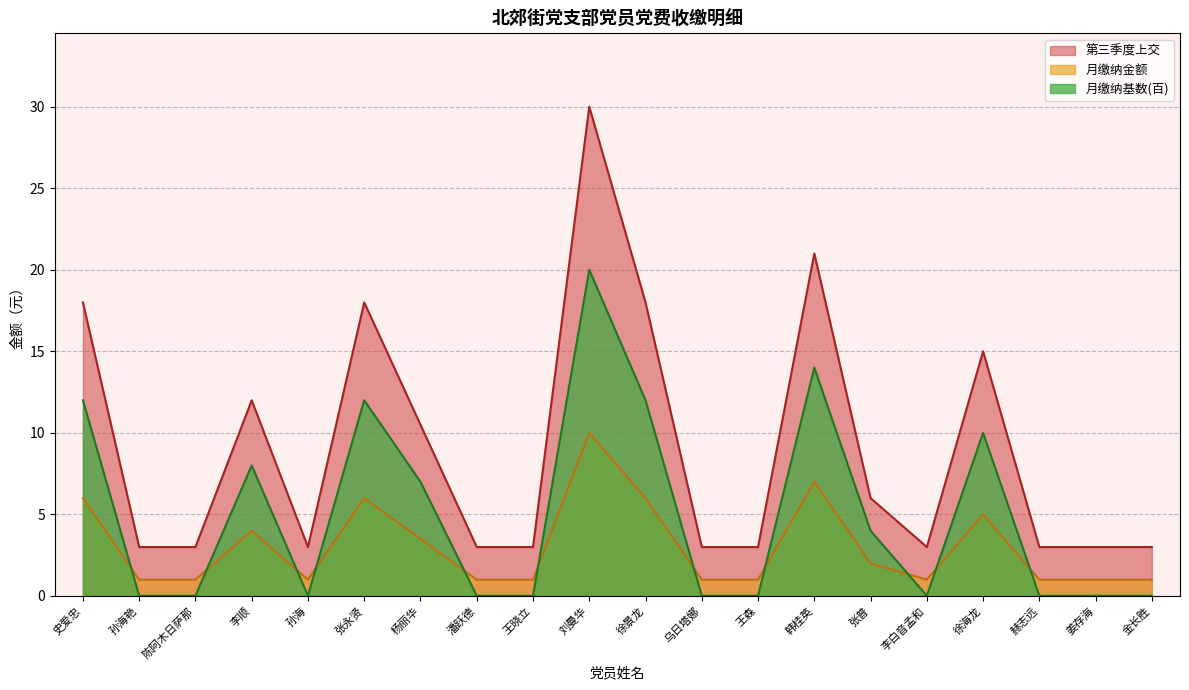

Which series has the largest total across all categories?

第三季度上交